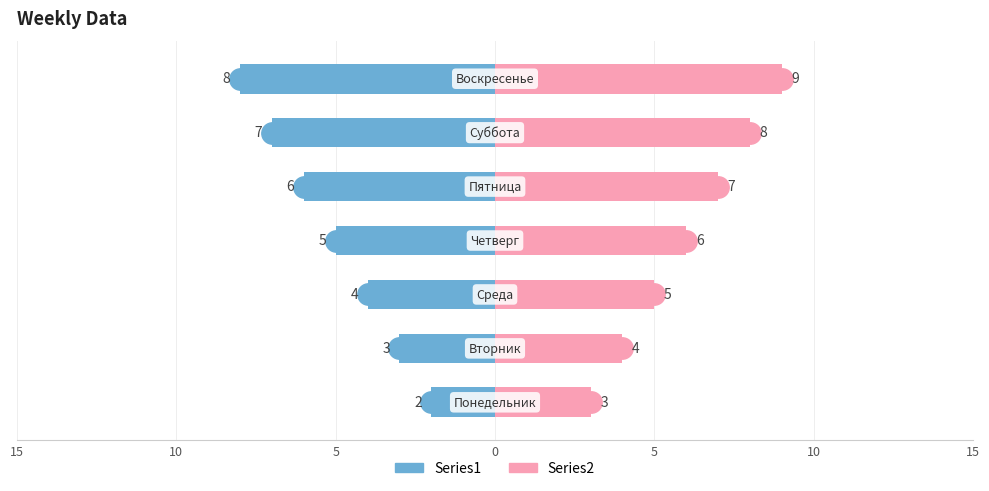

What is the sum of all Series1 values?

-35